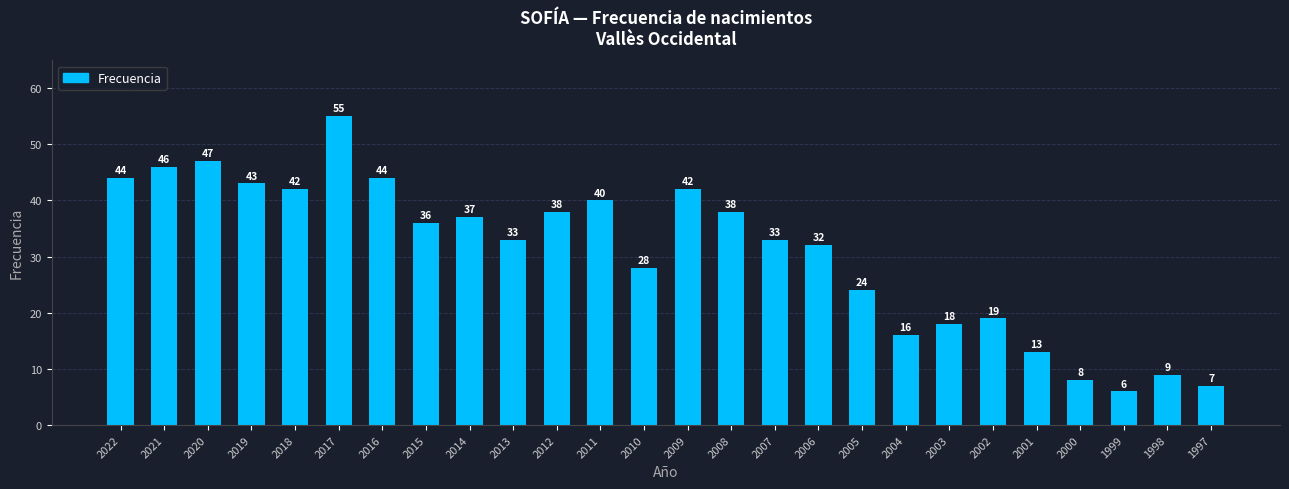

Reading left to right, transcribe all the data shown in this chart.

2022=44	2021=46	2020=47	2019=43	2018=42	2017=55	2016=44	2015=36	2014=37	2013=33	2012=38	2011=40	2010=28	2009=42	2008=38	2007=33	2006=32	2005=24	2004=16	2003=18	2002=19	2001=13	2000=8	1999=6	1998=9	1997=7